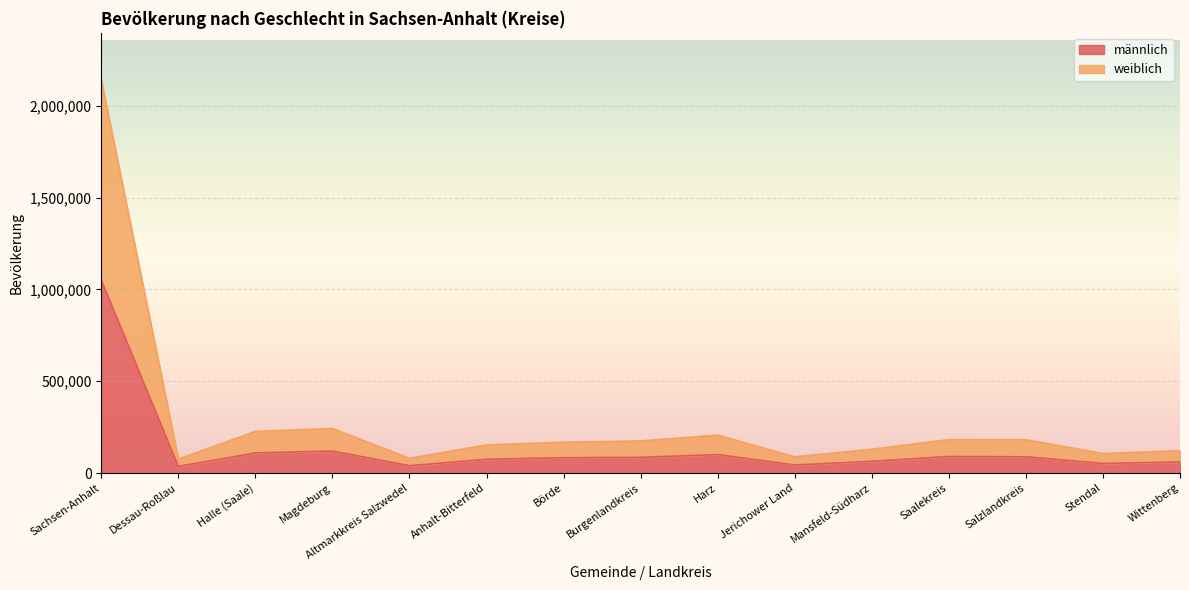

What is the total value across all series at Salzlandkreis?

181721